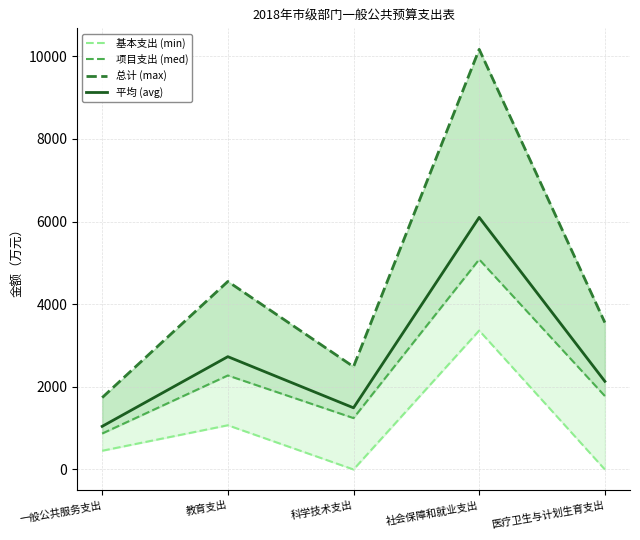

What is the difference between the 项目支出 (med) values at 一般公共服务支出 and 医疗卫生与计划生育支出?

907.9